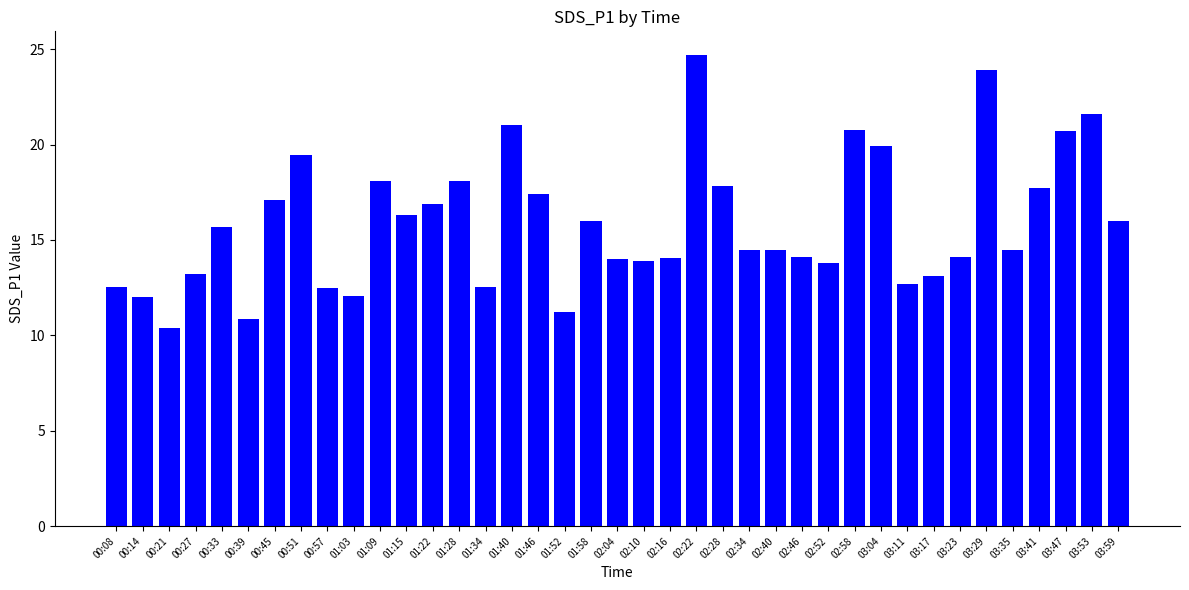

What is the sum of all values?

619.8